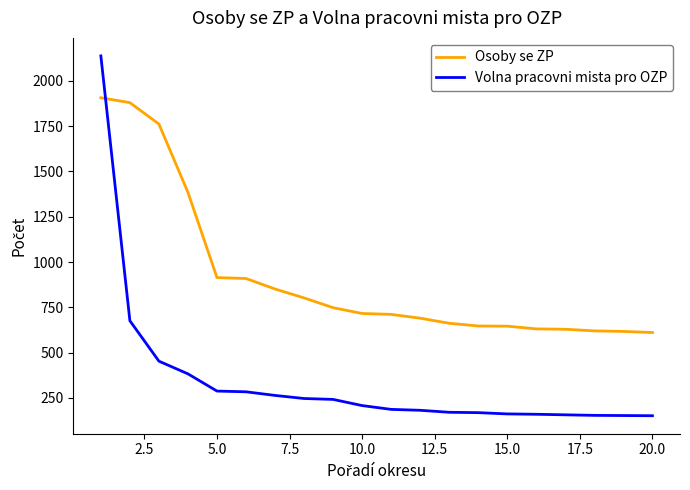

What is the lowest value of the Osoby se ZP series?

611